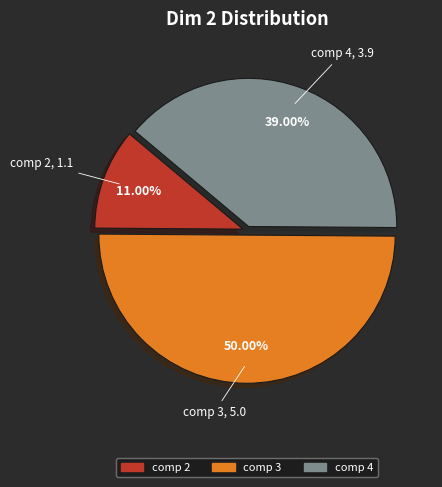

Is it true that comp 3 is 50% of the pie?

True